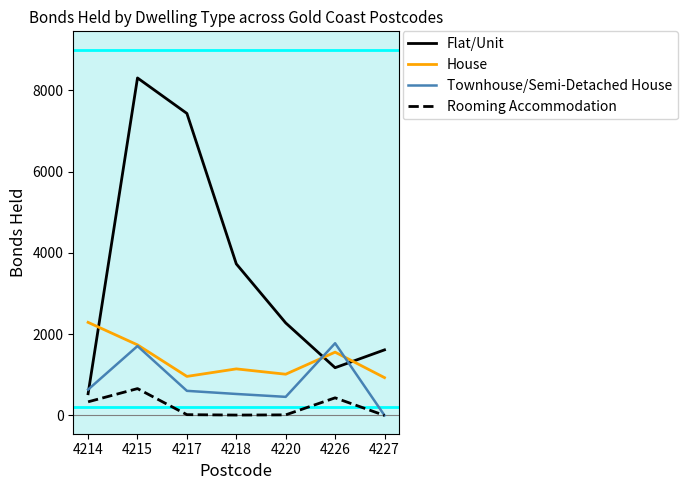

Is it true that Flat/Unit equals 926 at 4218?

False